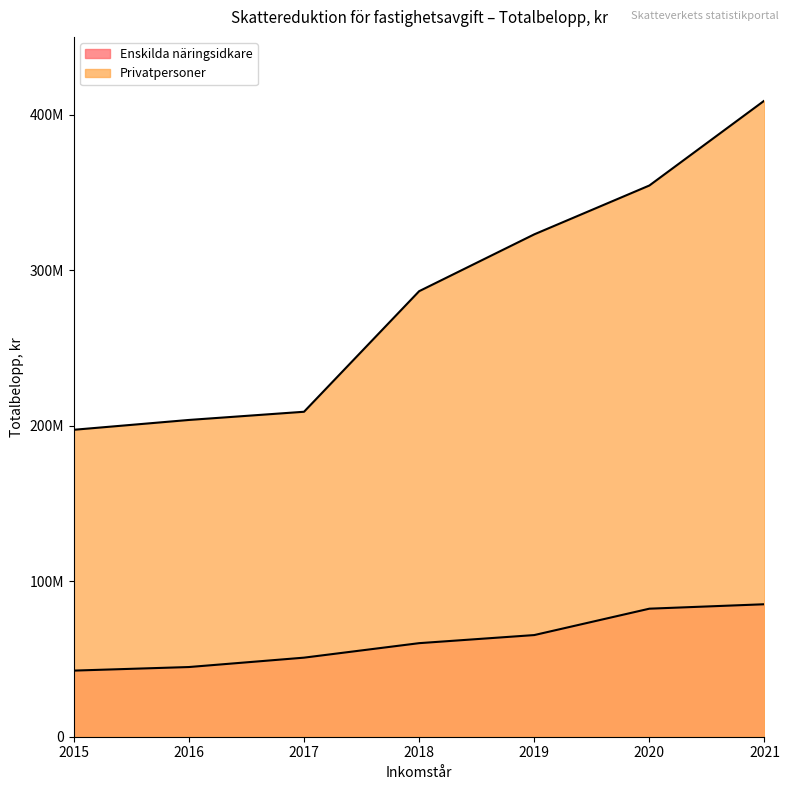

At which label does Privatpersoner reach its peak?

2021